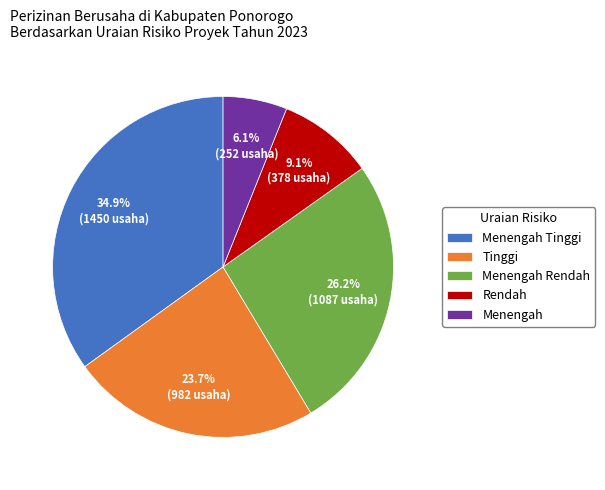

Between Menengah Tinggi and Rendah, which is larger?

Menengah Tinggi